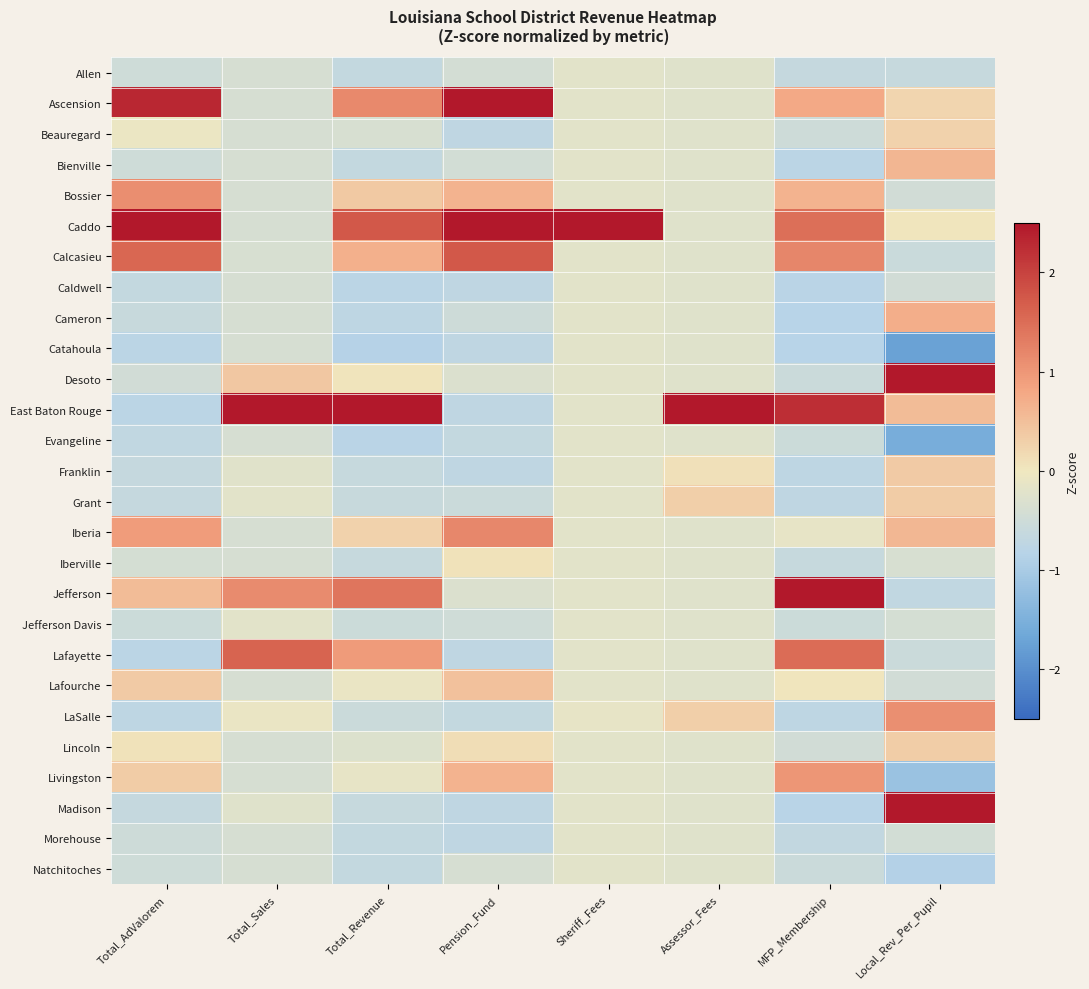

Reading right to left, list all the values displayed in this chart.

Allen: Local_Rev_Per_Pupil=-0.6	MFP_Membership=-0.6	Assessor_Fees=-0.2	Sheriff_Fees=-0.2	Pension_Fund=-0.4	Total_Revenue=-0.7	Total_Sales=-0.4	Total_AdValorem=-0.5
Ascension: Local_Rev_Per_Pupil=0.2	MFP_Membership=0.8	Assessor_Fees=-0.2	Sheriff_Fees=-0.2	Pension_Fund=2.5	Total_Revenue=1.2	Total_Sales=-0.4	Total_AdValorem=2.3
Beauregard: Local_Rev_Per_Pupil=0.3	MFP_Membership=-0.5	Assessor_Fees=-0.2	Sheriff_Fees=-0.2	Pension_Fund=-0.7	Total_Revenue=-0.4	Total_Sales=-0.4	Total_AdValorem=-0.1
Bienville: Local_Rev_Per_Pupil=0.6	MFP_Membership=-0.8	Assessor_Fees=-0.2	Sheriff_Fees=-0.2	Pension_Fund=-0.4	Total_Revenue=-0.7	Total_Sales=-0.4	Total_AdValorem=-0.5
Bossier: Local_Rev_Per_Pupil=-0.5	MFP_Membership=0.7	Assessor_Fees=-0.2	Sheriff_Fees=-0.2	Pension_Fund=0.7	Total_Revenue=0.4	Total_Sales=-0.4	Total_AdValorem=1.1
Caddo: Local_Rev_Per_Pupil=0.0	MFP_Membership=1.5	Assessor_Fees=-0.2	Sheriff_Fees=5.1	Pension_Fund=3.0	Total_Revenue=1.7	Total_Sales=-0.4	Total_AdValorem=3.2
Calcasieu: Local_Rev_Per_Pupil=-0.6	MFP_Membership=1.2	Assessor_Fees=-0.2	Sheriff_Fees=-0.2	Pension_Fund=1.7	Total_Revenue=0.7	Total_Sales=-0.4	Total_AdValorem=1.6
Caldwell: Local_Rev_Per_Pupil=-0.4	MFP_Membership=-0.8	Assessor_Fees=-0.2	Sheriff_Fees=-0.2	Pension_Fund=-0.7	Total_Revenue=-0.8	Total_Sales=-0.4	Total_AdValorem=-0.7
Cameron: Local_Rev_Per_Pupil=0.7	MFP_Membership=-0.8	Assessor_Fees=-0.2	Sheriff_Fees=-0.2	Pension_Fund=-0.5	Total_Revenue=-0.7	Total_Sales=-0.4	Total_AdValorem=-0.6
Catahoula: Local_Rev_Per_Pupil=-1.7	MFP_Membership=-0.8	Assessor_Fees=-0.2	Sheriff_Fees=-0.2	Pension_Fund=-0.7	Total_Revenue=-0.8	Total_Sales=-0.4	Total_AdValorem=-0.8
Desoto: Local_Rev_Per_Pupil=2.7	MFP_Membership=-0.6	Assessor_Fees=-0.2	Sheriff_Fees=-0.2	Pension_Fund=-0.3	Total_Revenue=0.1	Total_Sales=0.4	Total_AdValorem=-0.5
East Baton Rouge: Local_Rev_Per_Pupil=0.5	MFP_Membership=2.2	Assessor_Fees=5.0	Sheriff_Fees=-0.2	Pension_Fund=-0.7	Total_Revenue=3.5	Total_Sales=4.5	Total_AdValorem=-0.8
Evangeline: Local_Rev_Per_Pupil=-1.6	MFP_Membership=-0.5	Assessor_Fees=-0.2	Sheriff_Fees=-0.2	Pension_Fund=-0.6	Total_Revenue=-0.8	Total_Sales=-0.4	Total_AdValorem=-0.7
Franklin: Local_Rev_Per_Pupil=0.4	MFP_Membership=-0.7	Assessor_Fees=0.1	Sheriff_Fees=-0.2	Pension_Fund=-0.7	Total_Revenue=-0.6	Total_Sales=-0.2	Total_AdValorem=-0.6
Grant: Local_Rev_Per_Pupil=0.3	MFP_Membership=-0.7	Assessor_Fees=0.3	Sheriff_Fees=-0.2	Pension_Fund=-0.5	Total_Revenue=-0.6	Total_Sales=-0.2	Total_AdValorem=-0.6
Iberia: Local_Rev_Per_Pupil=0.6	MFP_Membership=-0.1	Assessor_Fees=-0.2	Sheriff_Fees=-0.2	Pension_Fund=1.2	Total_Revenue=0.3	Total_Sales=-0.4	Total_AdValorem=0.9
Iberville: Local_Rev_Per_Pupil=-0.4	MFP_Membership=-0.6	Assessor_Fees=-0.2	Sheriff_Fees=-0.2	Pension_Fund=0.1	Total_Revenue=-0.6	Total_Sales=-0.4	Total_AdValorem=-0.4
Jefferson: Local_Rev_Per_Pupil=-0.7	MFP_Membership=2.5	Assessor_Fees=-0.2	Sheriff_Fees=-0.2	Pension_Fund=-0.3	Total_Revenue=1.4	Total_Sales=1.1	Total_AdValorem=0.5
Jefferson Davis: Local_Rev_Per_Pupil=-0.4	MFP_Membership=-0.5	Assessor_Fees=-0.2	Sheriff_Fees=-0.2	Pension_Fund=-0.5	Total_Revenue=-0.5	Total_Sales=-0.2	Total_AdValorem=-0.5
Lafayette: Local_Rev_Per_Pupil=-0.5	MFP_Membership=1.5	Assessor_Fees=-0.2	Sheriff_Fees=-0.2	Pension_Fund=-0.7	Total_Revenue=0.9	Total_Sales=1.6	Total_AdValorem=-0.8
Lafourche: Local_Rev_Per_Pupil=-0.5	MFP_Membership=0.0	Assessor_Fees=-0.2	Sheriff_Fees=-0.2	Pension_Fund=0.5	Total_Revenue=-0.1	Total_Sales=-0.4	Total_AdValorem=0.4
LaSalle: Local_Rev_Per_Pupil=1.1	MFP_Membership=-0.7	Assessor_Fees=0.3	Sheriff_Fees=-0.1	Pension_Fund=-0.7	Total_Revenue=-0.6	Total_Sales=-0.1	Total_AdValorem=-0.7
Lincoln: Local_Rev_Per_Pupil=0.3	MFP_Membership=-0.5	Assessor_Fees=-0.2	Sheriff_Fees=-0.2	Pension_Fund=0.1	Total_Revenue=-0.3	Total_Sales=-0.4	Total_AdValorem=0.1
Livingston: Local_Rev_Per_Pupil=-1.2	MFP_Membership=1.0	Assessor_Fees=-0.2	Sheriff_Fees=-0.2	Pension_Fund=0.6	Total_Revenue=-0.1	Total_Sales=-0.4	Total_AdValorem=0.3
Madison: Local_Rev_Per_Pupil=2.5	MFP_Membership=-0.8	Assessor_Fees=-0.2	Sheriff_Fees=-0.2	Pension_Fund=-0.7	Total_Revenue=-0.6	Total_Sales=-0.2	Total_AdValorem=-0.6
Morehouse: Local_Rev_Per_Pupil=-0.4	MFP_Membership=-0.7	Assessor_Fees=-0.2	Sheriff_Fees=-0.2	Pension_Fund=-0.7	Total_Revenue=-0.7	Total_Sales=-0.4	Total_AdValorem=-0.5
Natchitoches: Local_Rev_Per_Pupil=-0.9	MFP_Membership=-0.6	Assessor_Fees=-0.2	Sheriff_Fees=-0.2	Pension_Fund=-0.4	Total_Revenue=-0.7	Total_Sales=-0.4	Total_AdValorem=-0.5